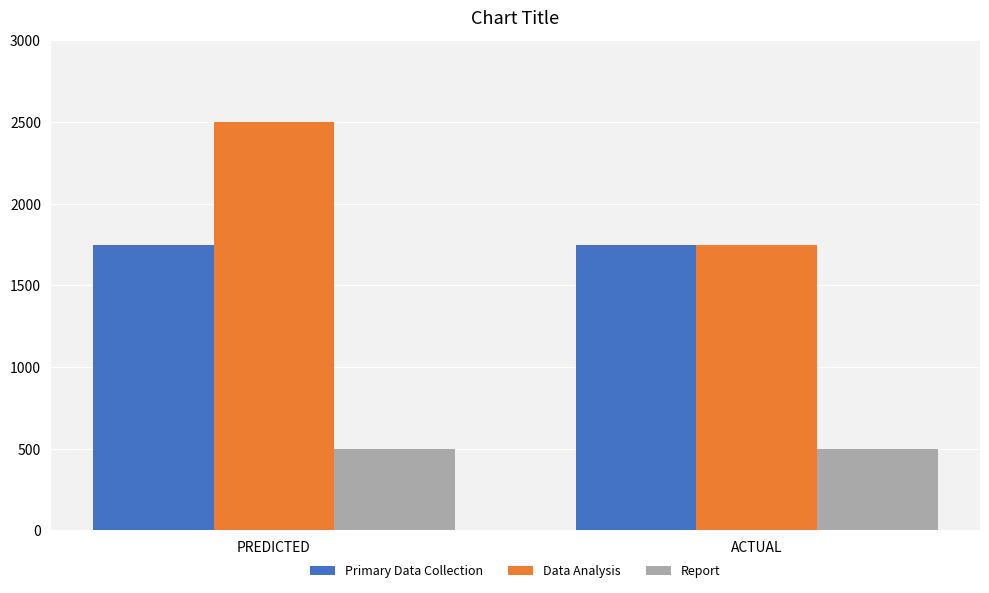

Between PREDICTED and ACTUAL, which series saw the biggest shift?

Data Analysis